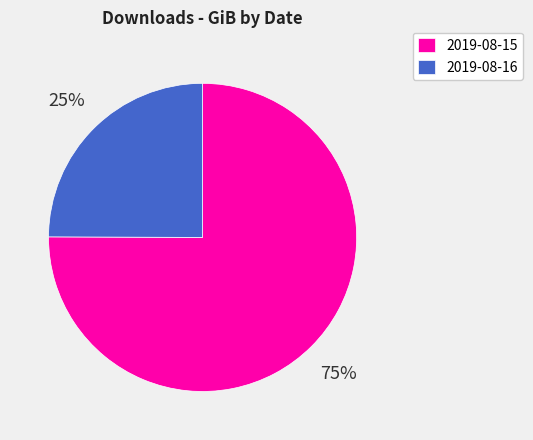

To the nearest percent, what is the difference between the 2019-08-15 and 2019-08-16 slice percentages?

50%